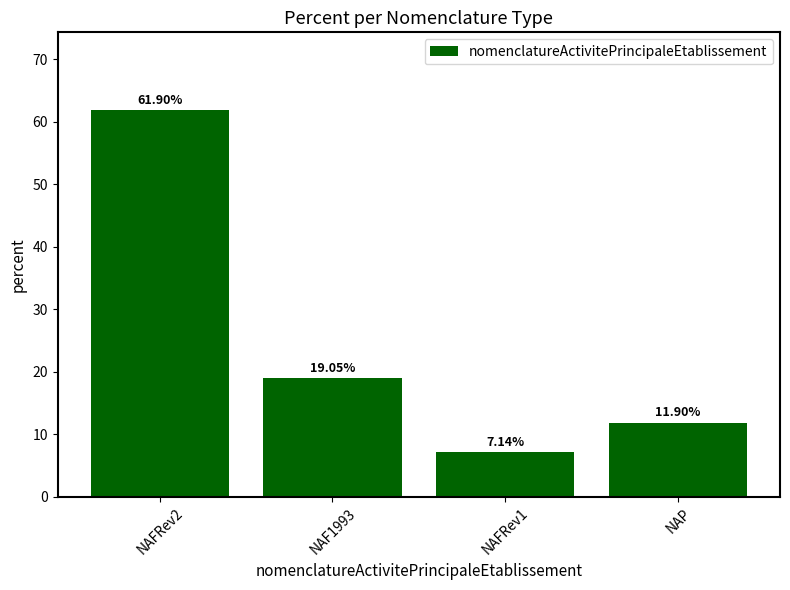

Approximately how many times larger is the value at NAFRev1 compared to NAP?

0.6